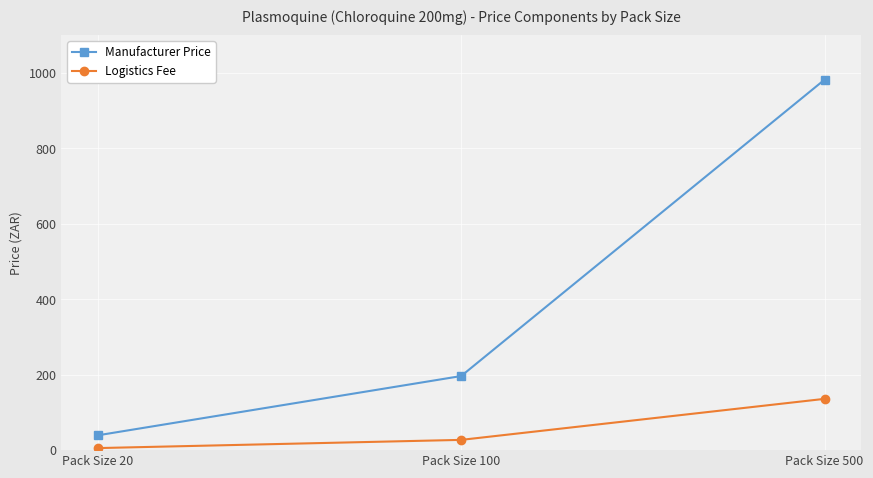

Which series has the largest range (max minus min)?

Manufacturer Price